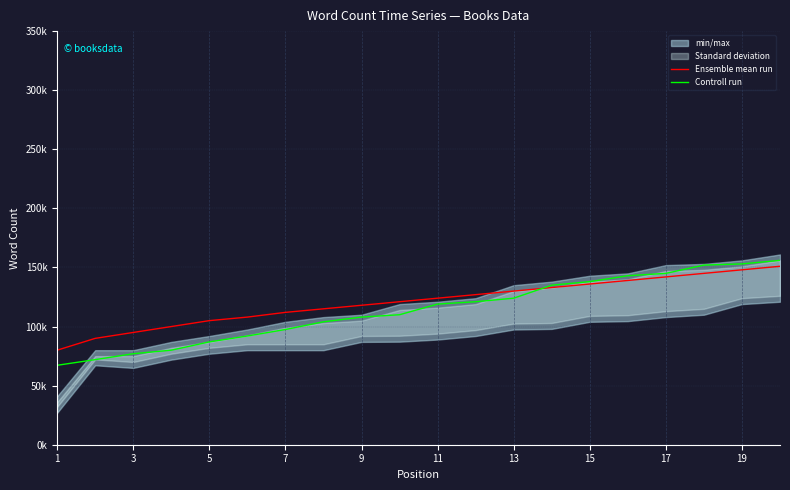

What is the difference between the second highest and second lowest values in the Controll run series?

81000